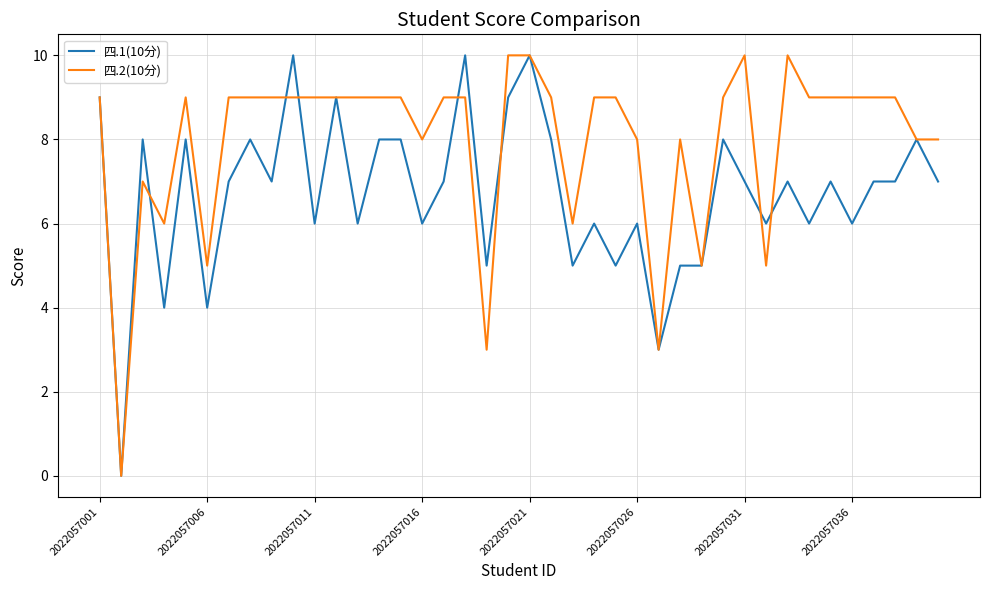

Which series has the largest total across all categories?

四.2(10分)